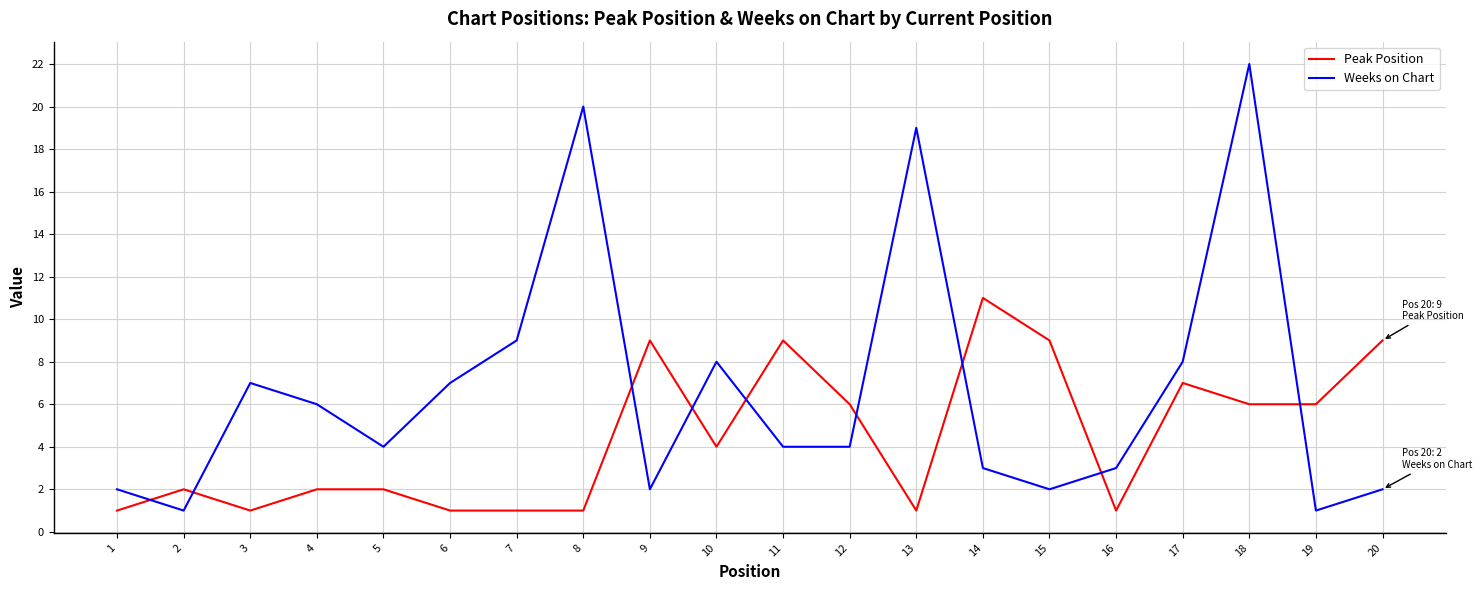

Reading left to right, transcribe all the data shown in this chart.

Peak Position: 1=1	2=2	3=1	4=2	5=2	6=1	7=1	8=1	9=9	10=4	11=9	12=6	13=1	14=11	15=9	16=1	17=7	18=6	19=6	20=9
Weeks on Chart: 1=2	2=1	3=7	4=6	5=4	6=7	7=9	8=20	9=2	10=8	11=4	12=4	13=19	14=3	15=2	16=3	17=8	18=22	19=1	20=2